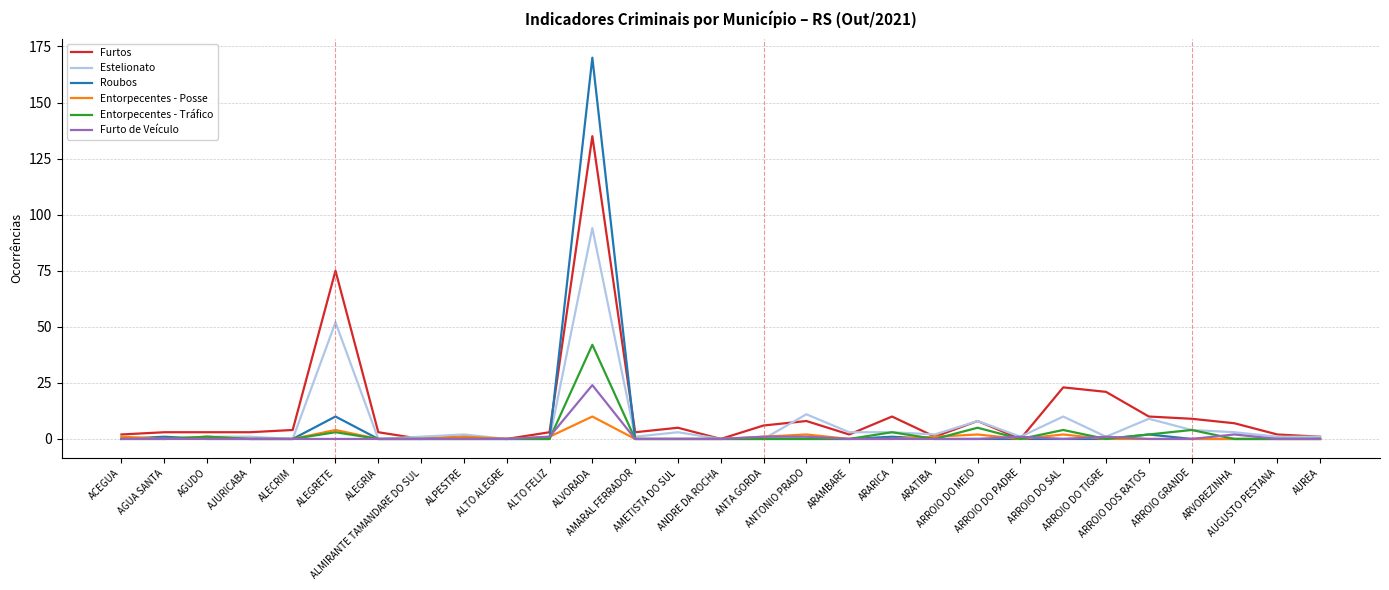

Which series has the widest spread of values?

Roubos